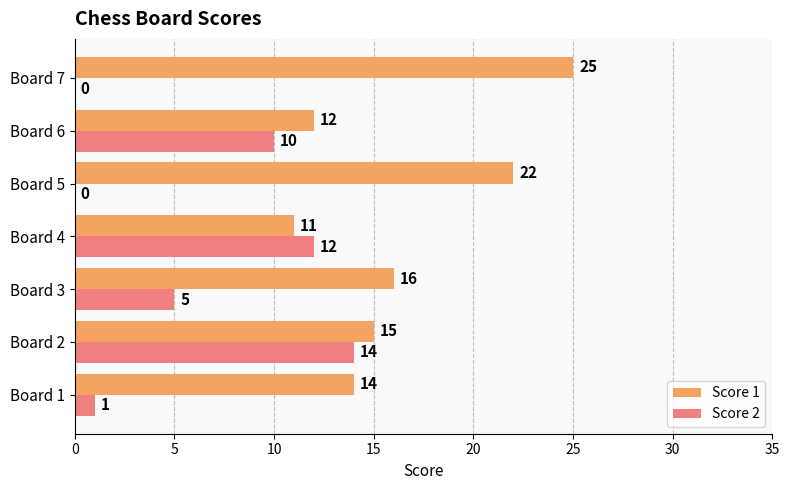

Is it true that Score 2 equals 0 at Board 7?

True